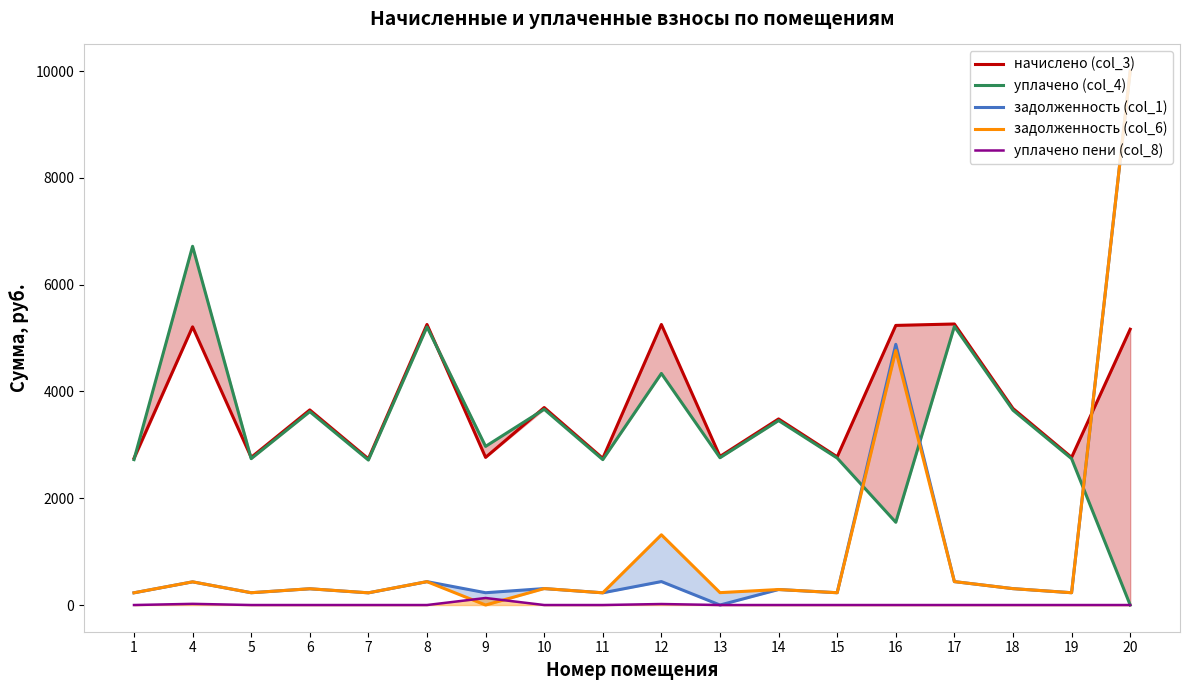

How many intersections are there between уплачено (col_4) and начислено (col_3)?

4